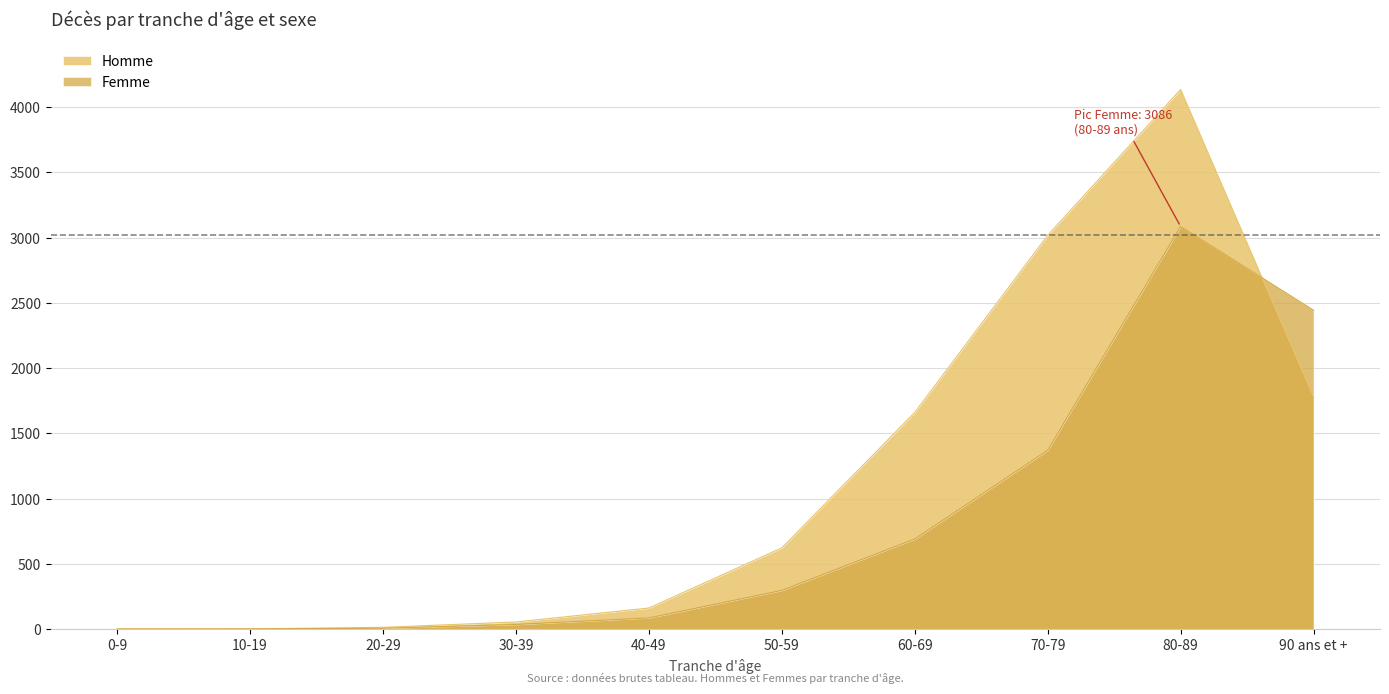

Where is Homme nearest to the value 2069?

90 ans et +